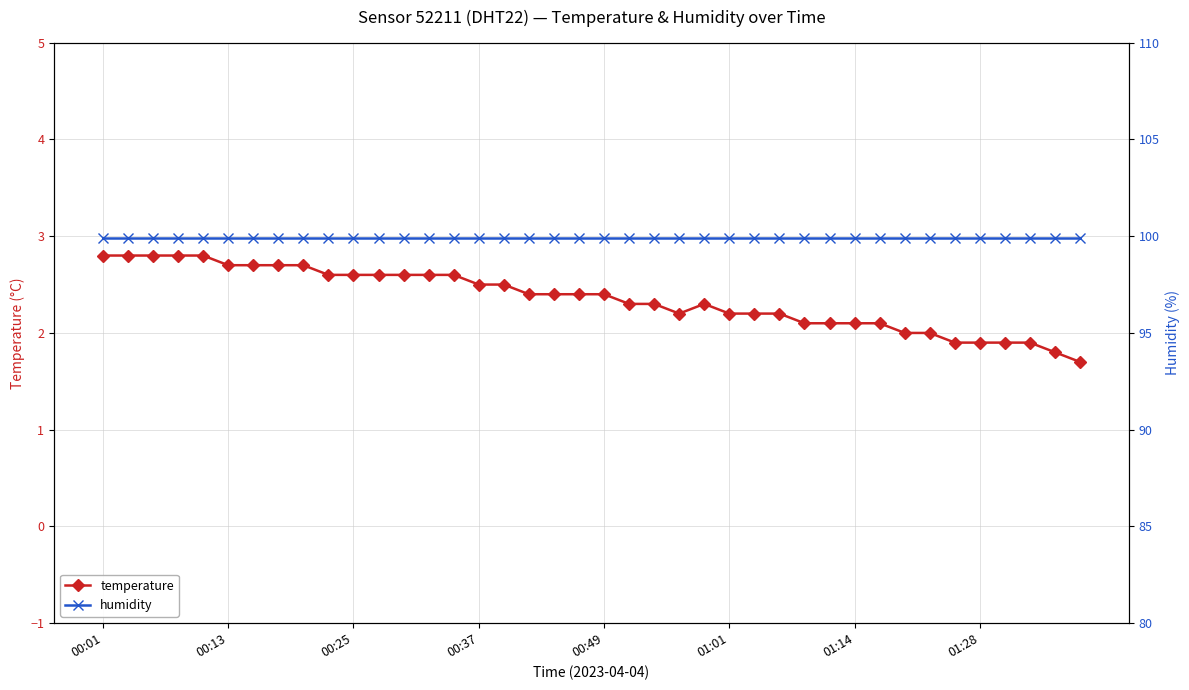

Which has a higher value, 31 or 23?

23